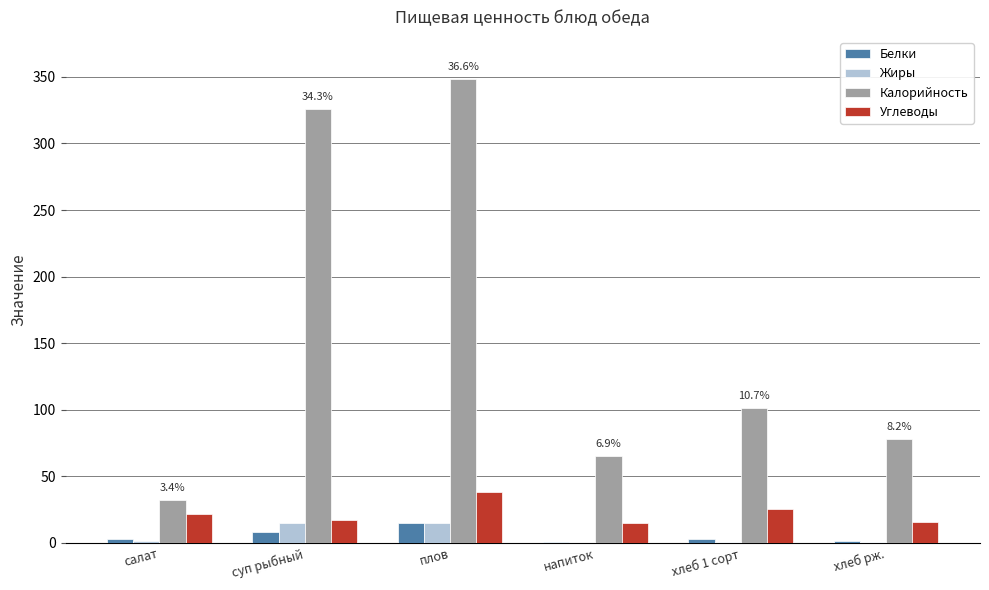

What is the sum of all Углеводы values?

134.1